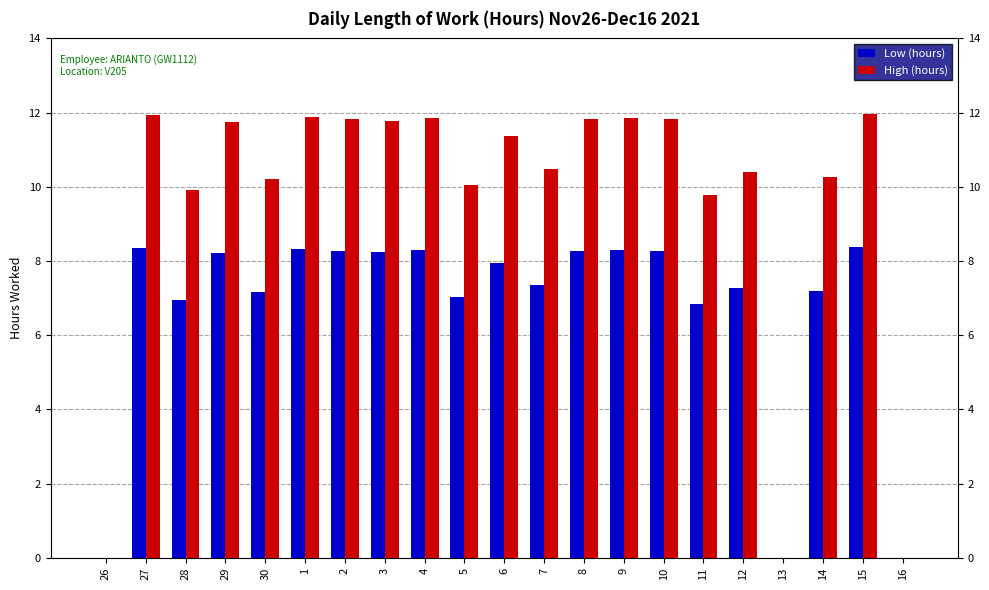

True or false: Low (hours) has a value of 4.8 at 5.

False